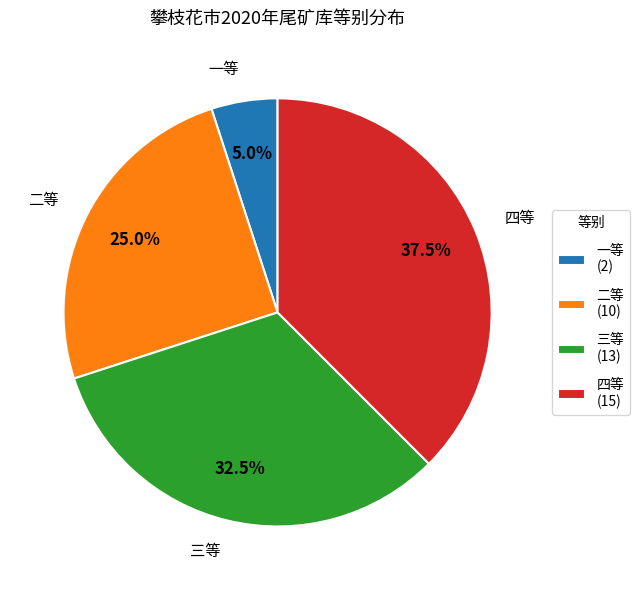

What percentage is NOT represented by 二等?

75.0%